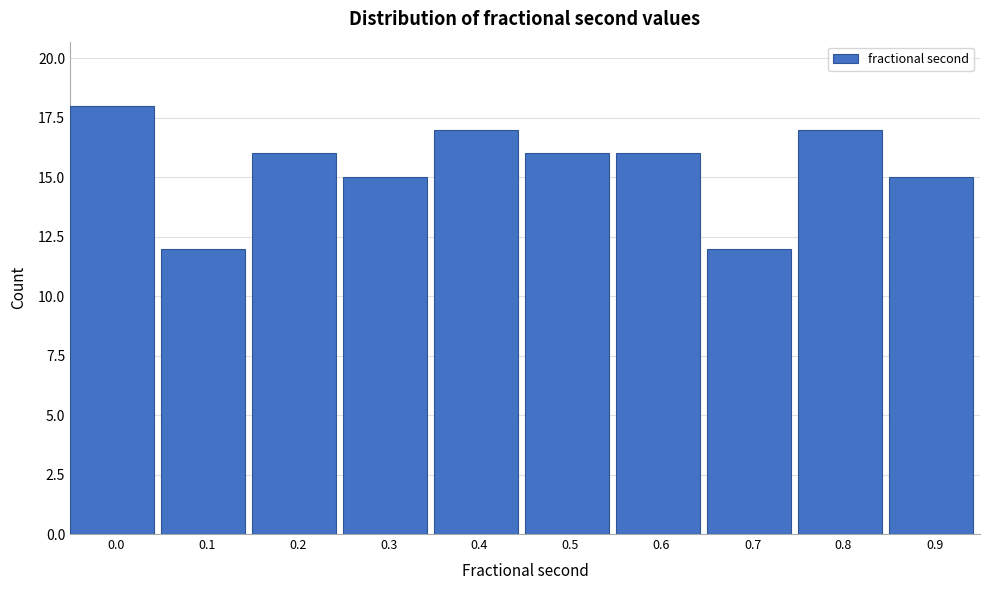

Reading left to right, extract all data points from this chart.

18	12	16	15	17	16	16	12	17	15